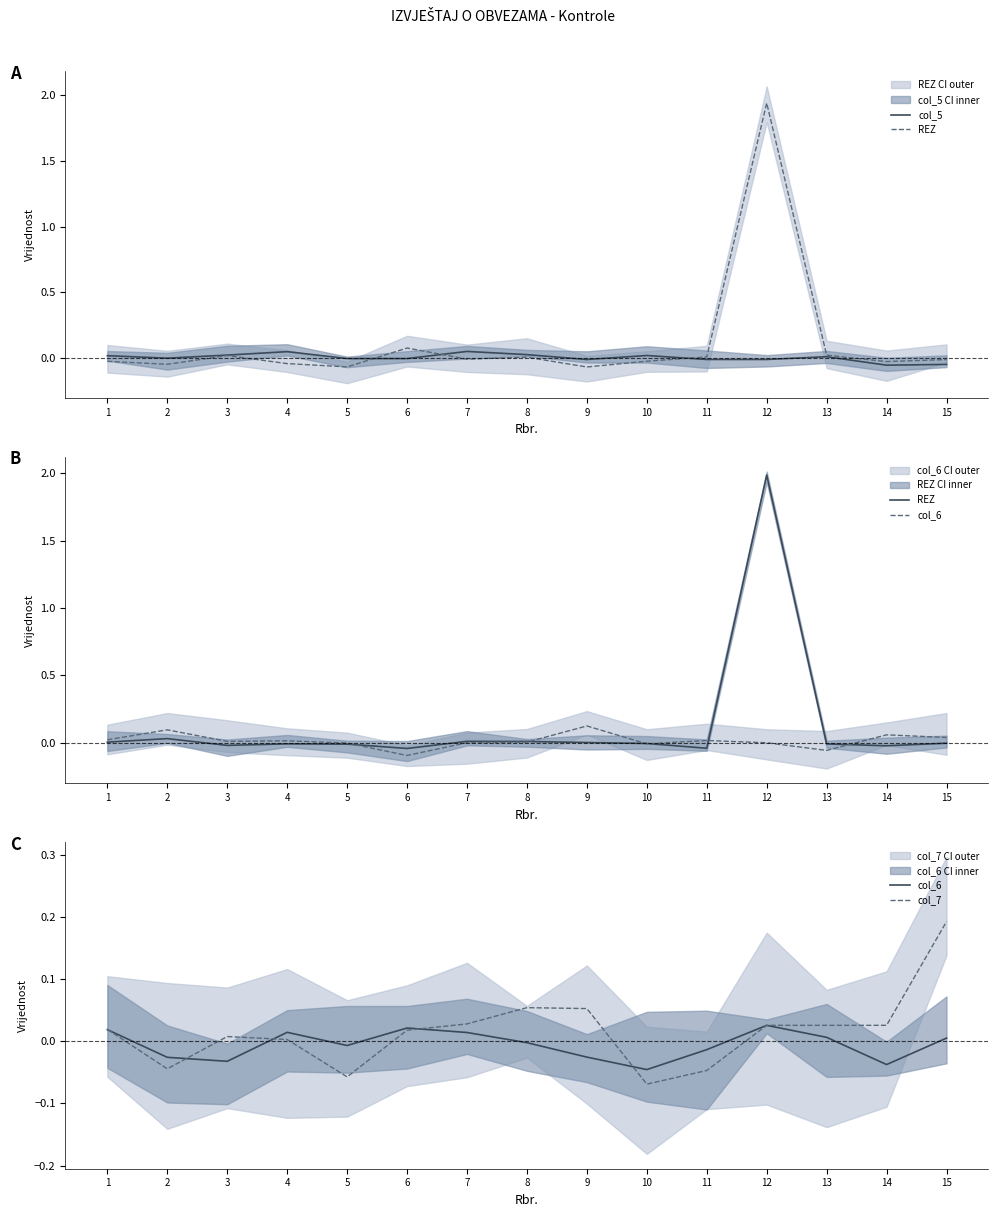

After their last crossing, which series has the higher values: col_7 or col_6?

col_7